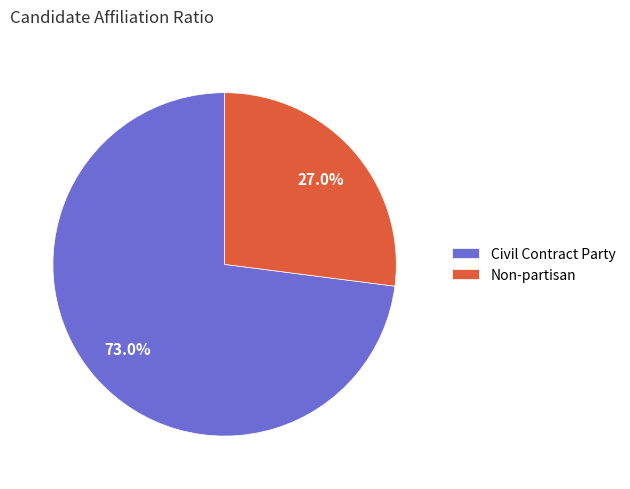

Which slice is the largest?

Civil Contract Party